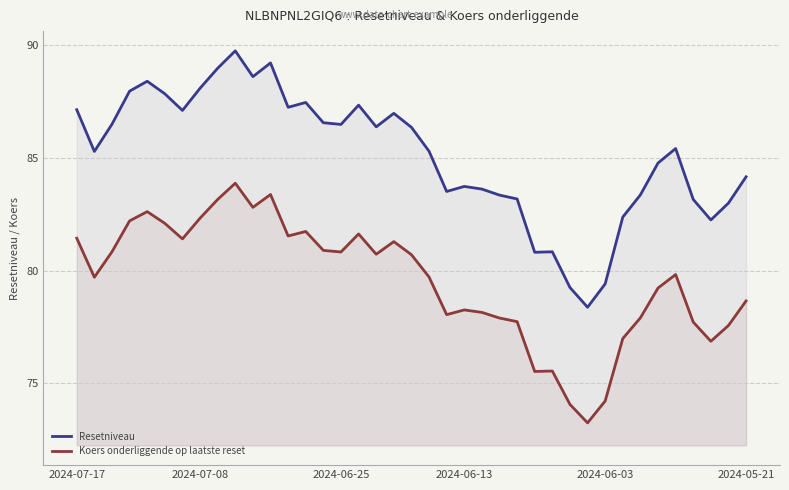

What is the sum of the Koers onderliggende op laatste reset values at 29 and 20?

153.0